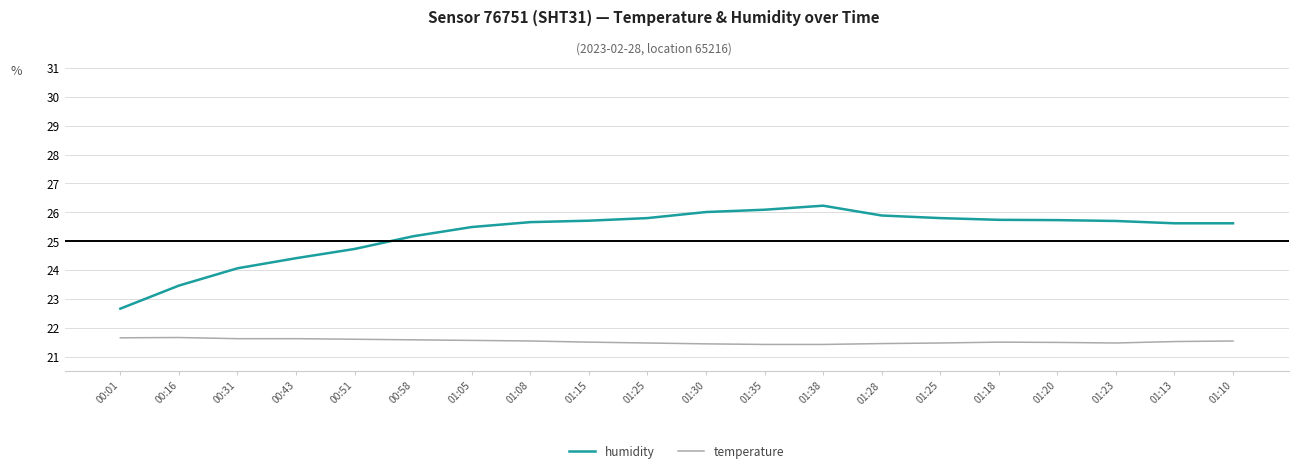

Rank the series by their average value, from lowest to highest.

temperature, humidity